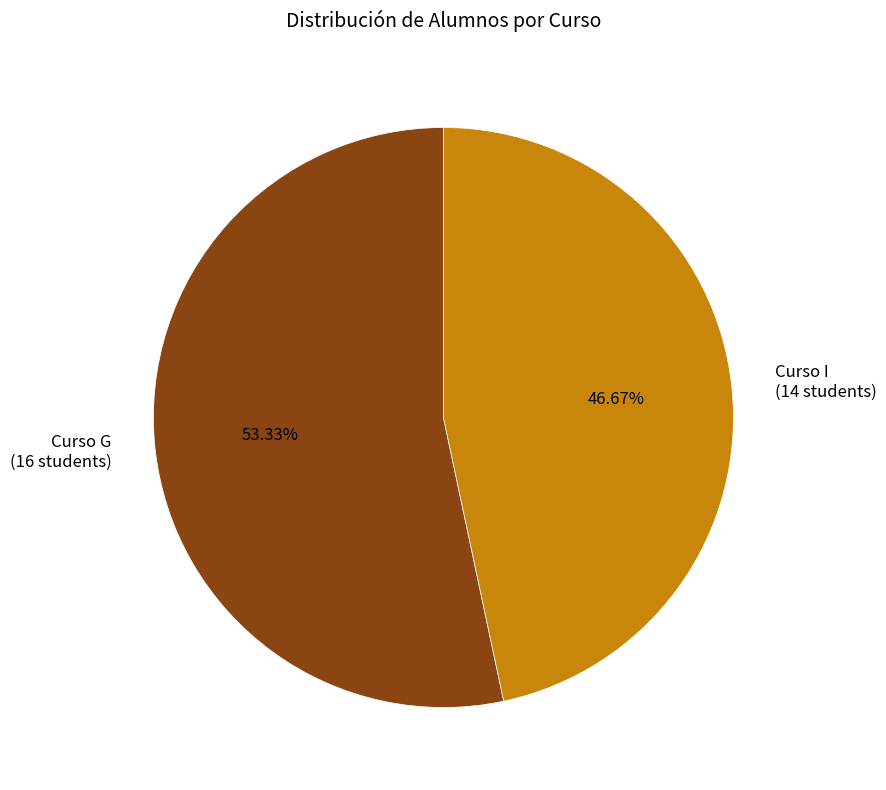

To the nearest percent, what is the average slice percentage?

50%